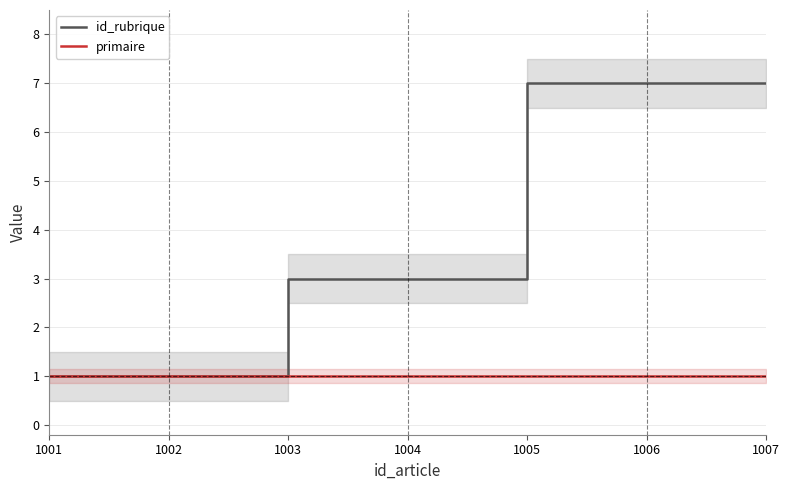

Rank the series at 1004 from highest to lowest value.

id_rubrique, primaire